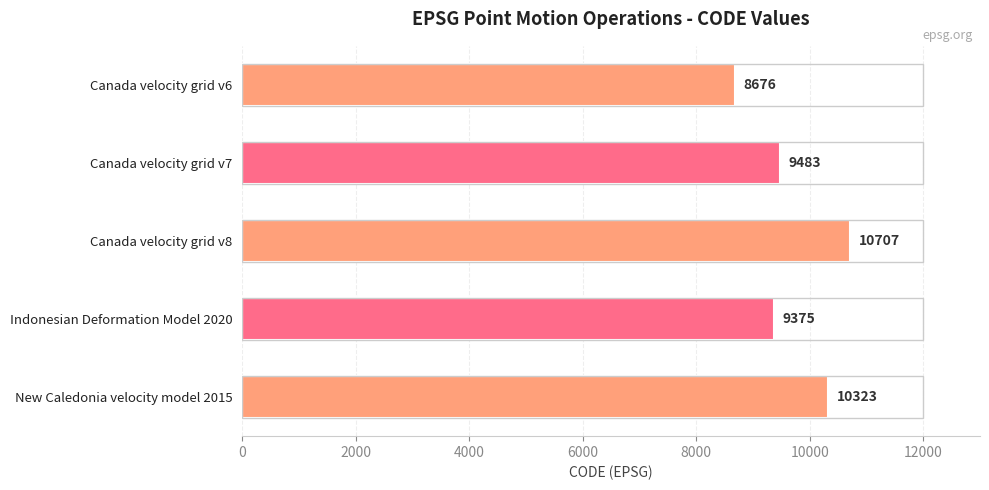

Reading top to bottom, extract all data points from this chart.

8676	9483	10707	9375	10323